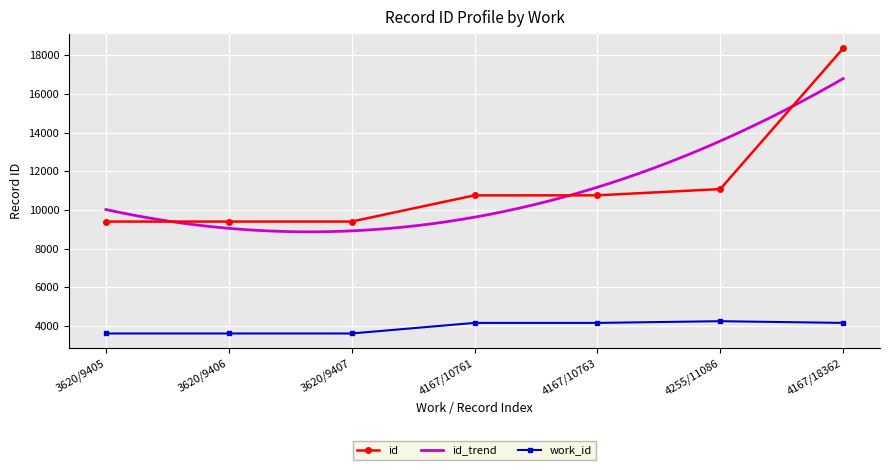

Is it true that the value at 4167/10763 is 10763?

True